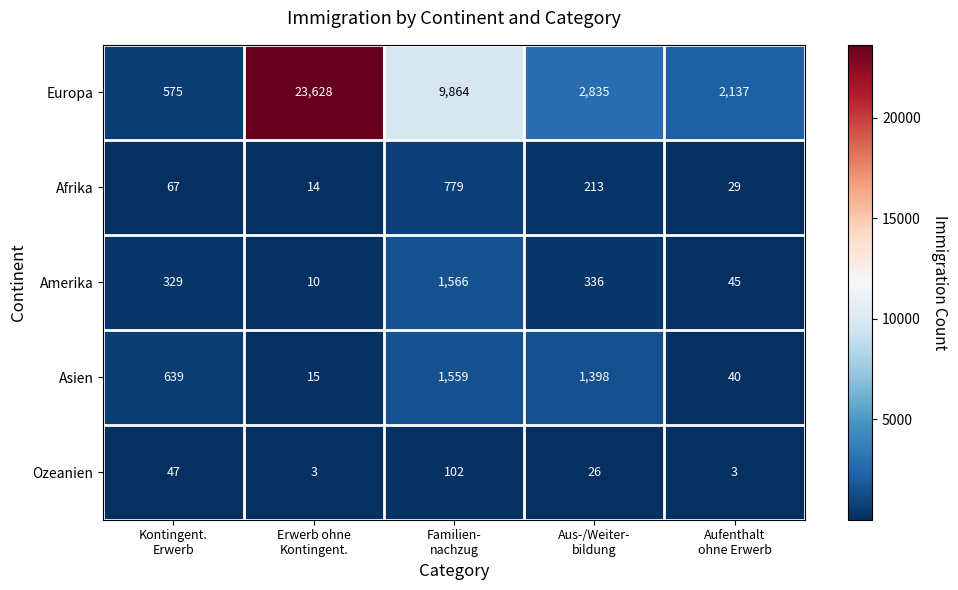

What is the difference between the maximum and minimum values in the Europa series?

23053